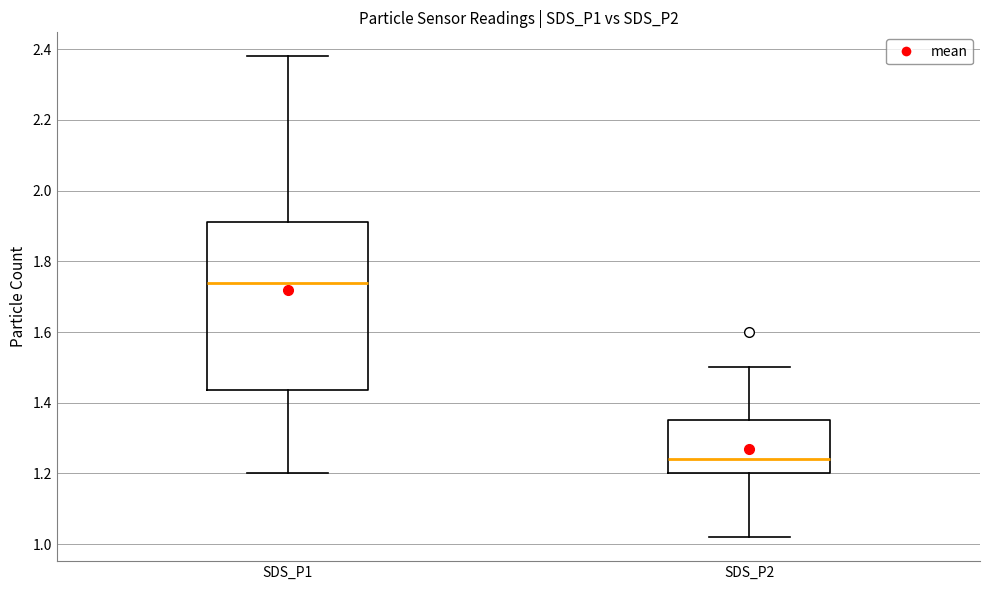

Where does the lower whisker of the box for SDS_P2 end on the y-axis? The values are not printed on the chart, so give them approximately, as read against the axis.

1.02